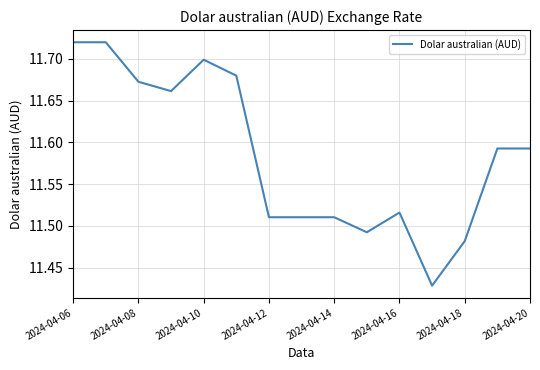

What is the difference between the maximum and minimum values?

0.3